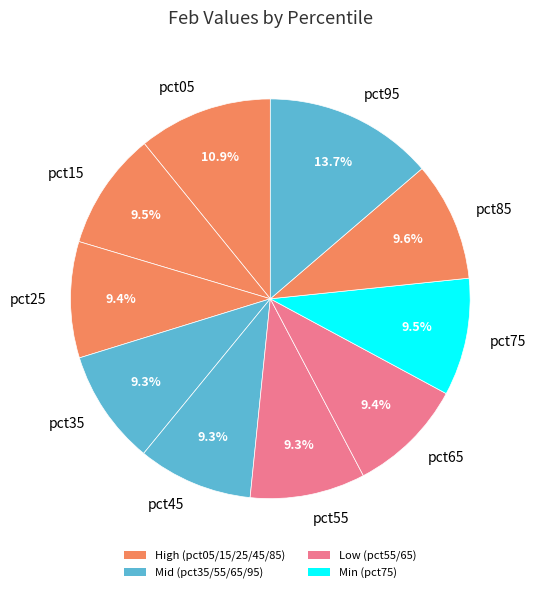

Is there any slice that represents more than half of the pie?

No